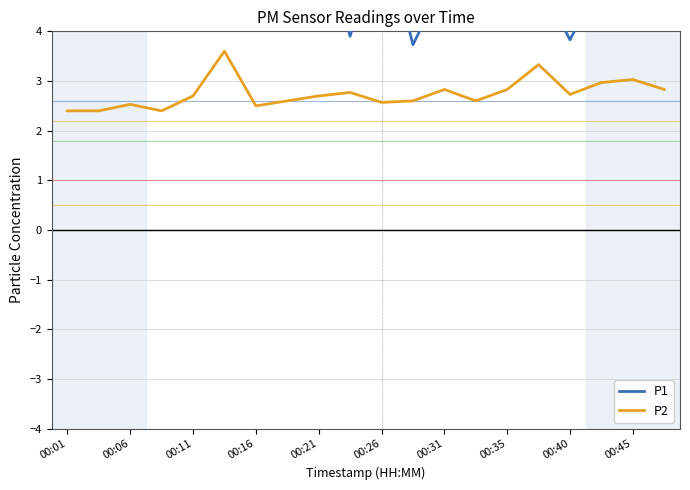

Does the chart display data point markers on the line(s)?

No